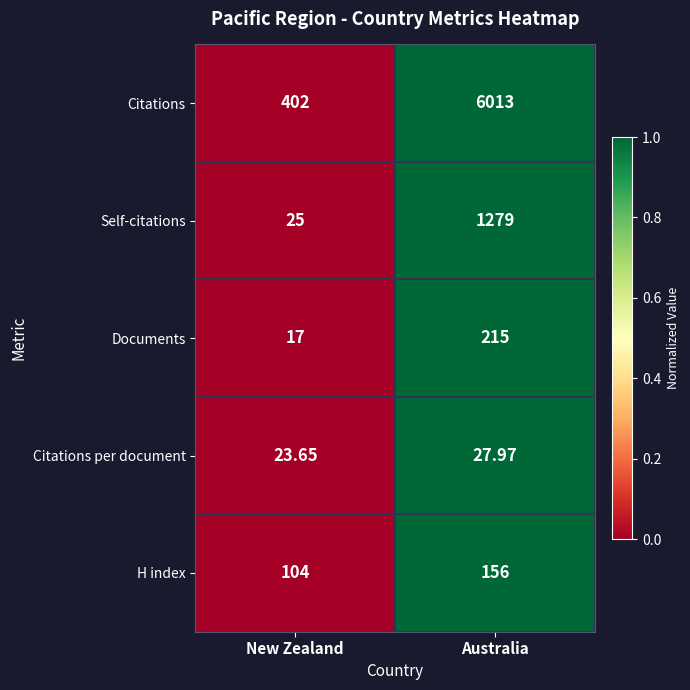

Which series has the widest spread of values?

Citations